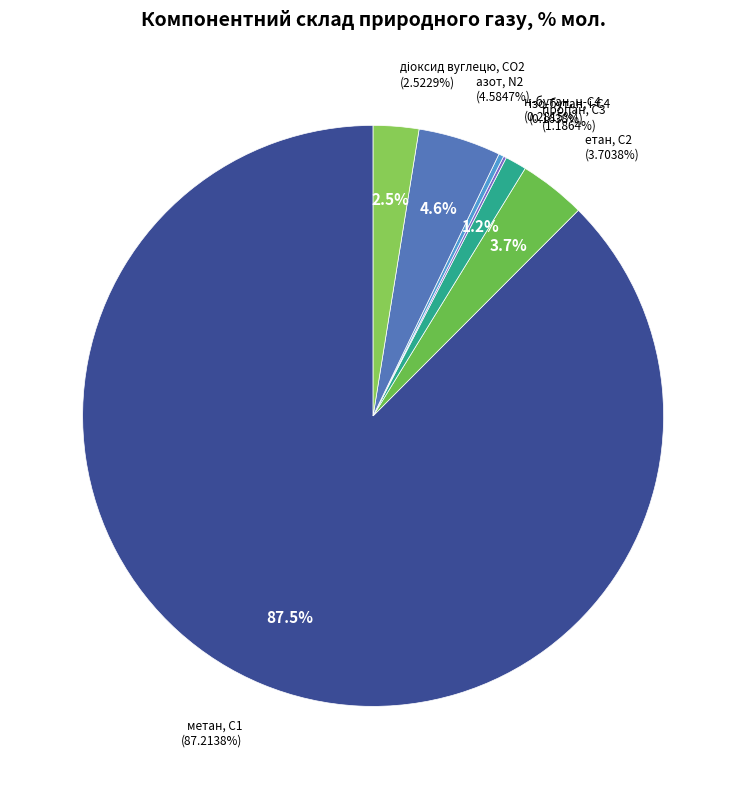

Does any single category account for the majority?

Yes